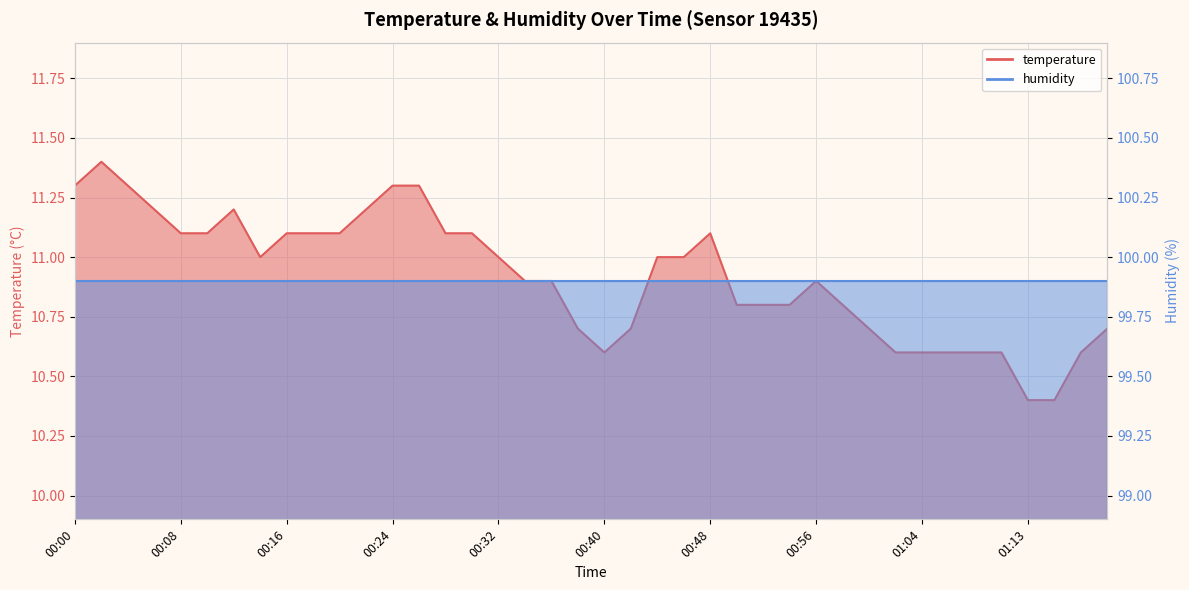

How many points are lower than both their immediate neighbors (excluding endpoints)?

2